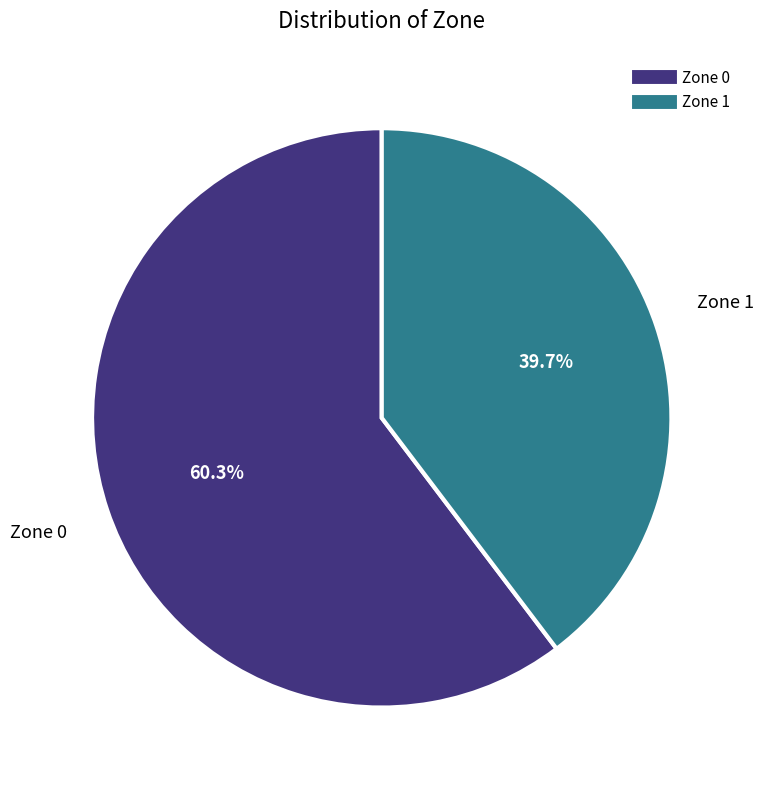

Is it true that Zone 0 is 60% of the pie?

True